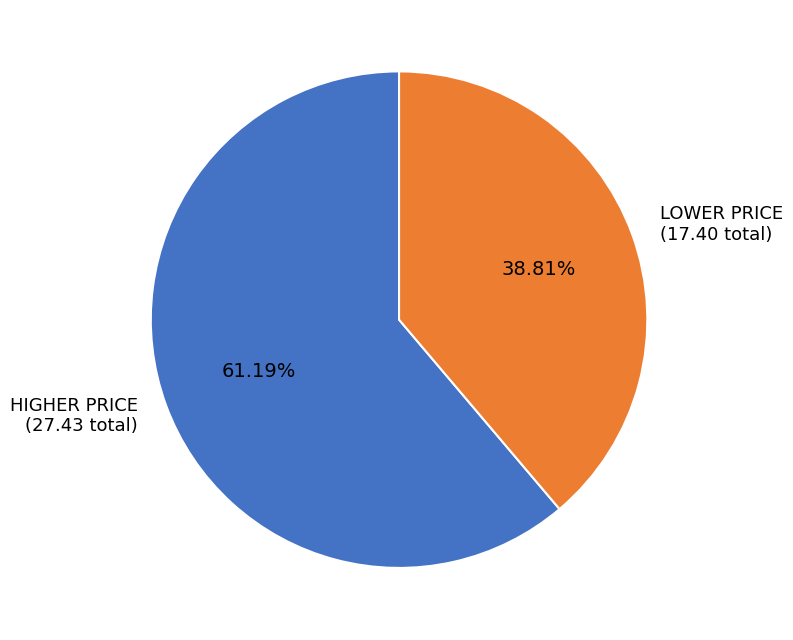

Approximately how many times larger is the value at LOWER PRICE (17.40 total) compared to HIGHER PRICE (27.43 total)?

0.6